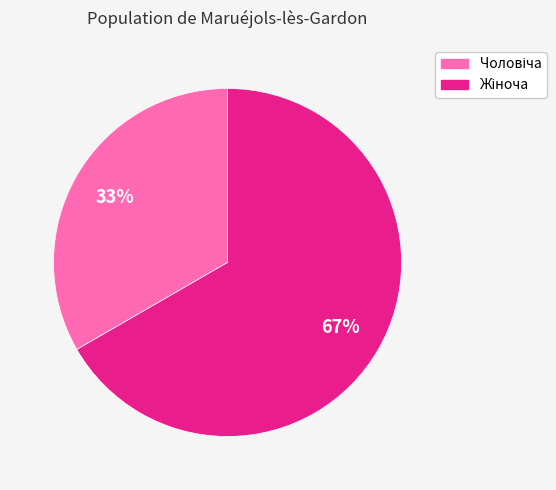

To the nearest percent, what is the average slice percentage?

50%